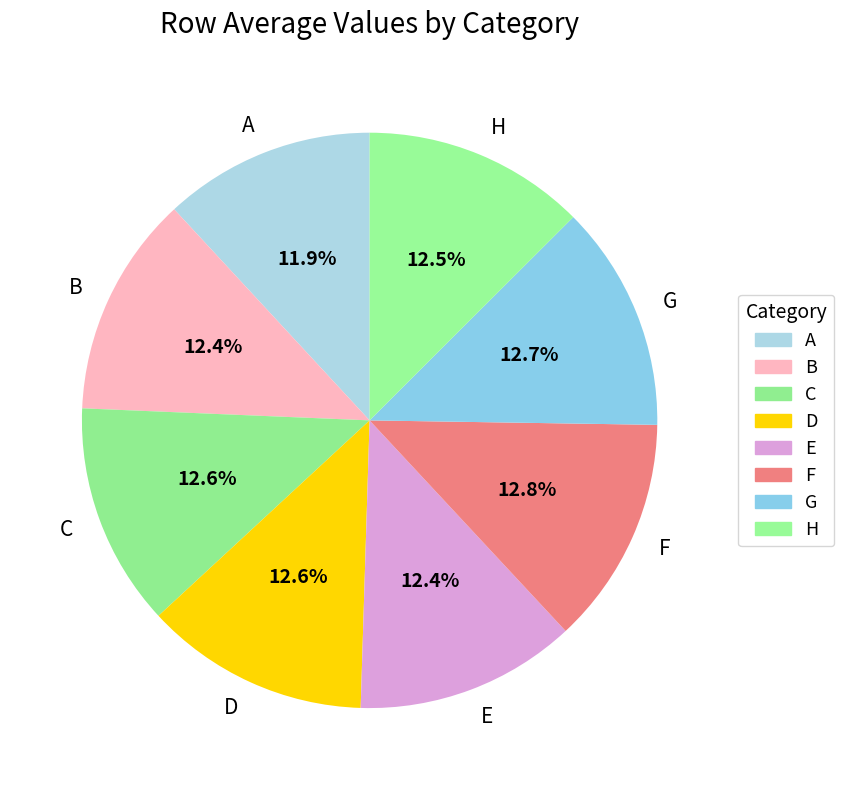

Is there any slice that represents more than half of the pie?

No